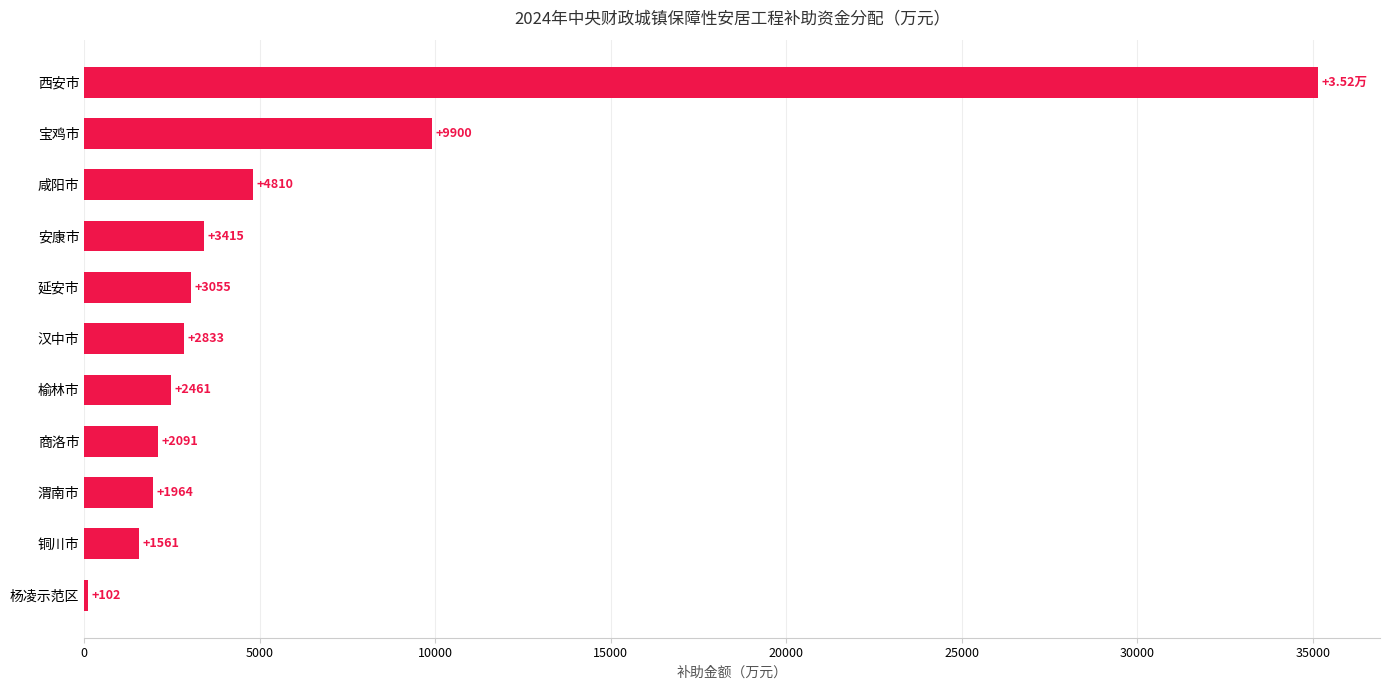

Approximately how many times larger is the value at 宝鸡市 compared to 商洛市?

4.7